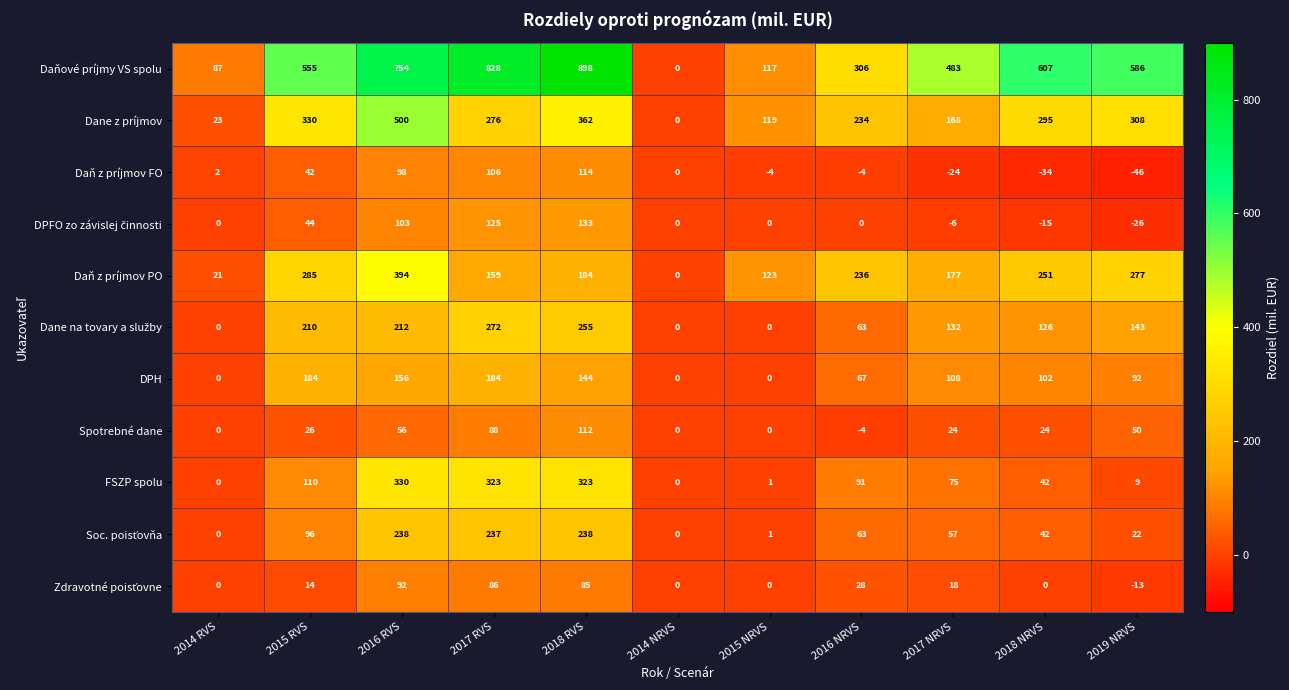

List the labels in order of Dane z príjmov value, smallest first.

2014 NRVS, 2014 RVS, 2015 NRVS, 2017 NRVS, 2016 NRVS, 2017 RVS, 2018 NRVS, 2019 NRVS, 2015 RVS, 2018 RVS, 2016 RVS